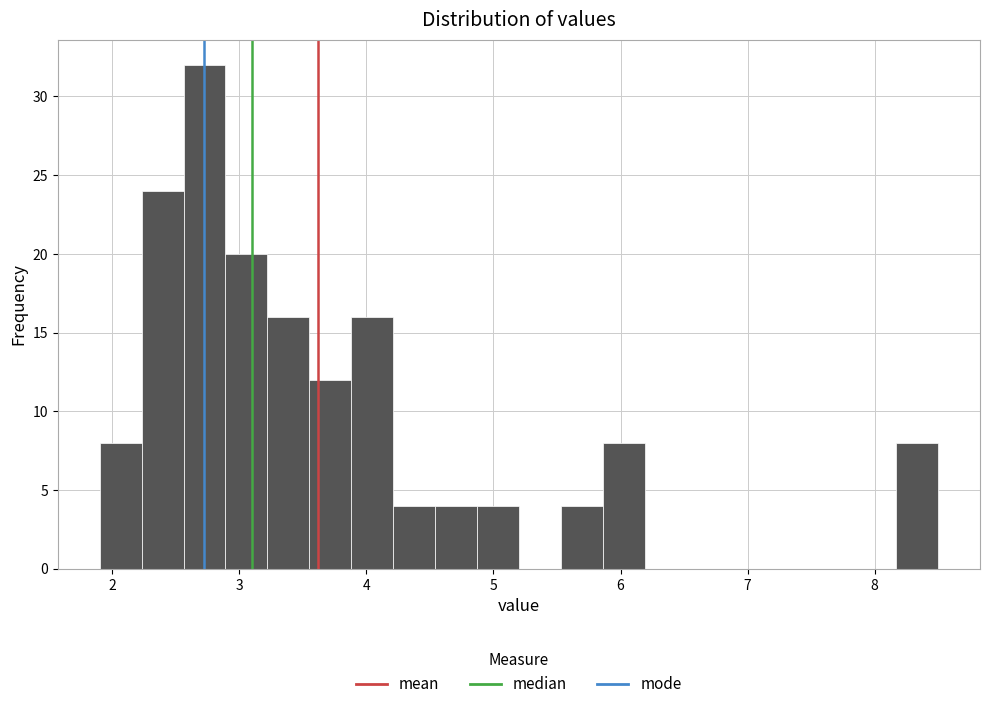

Read against the x-axis, roughly where is the centre of the tallest bar?

2.7